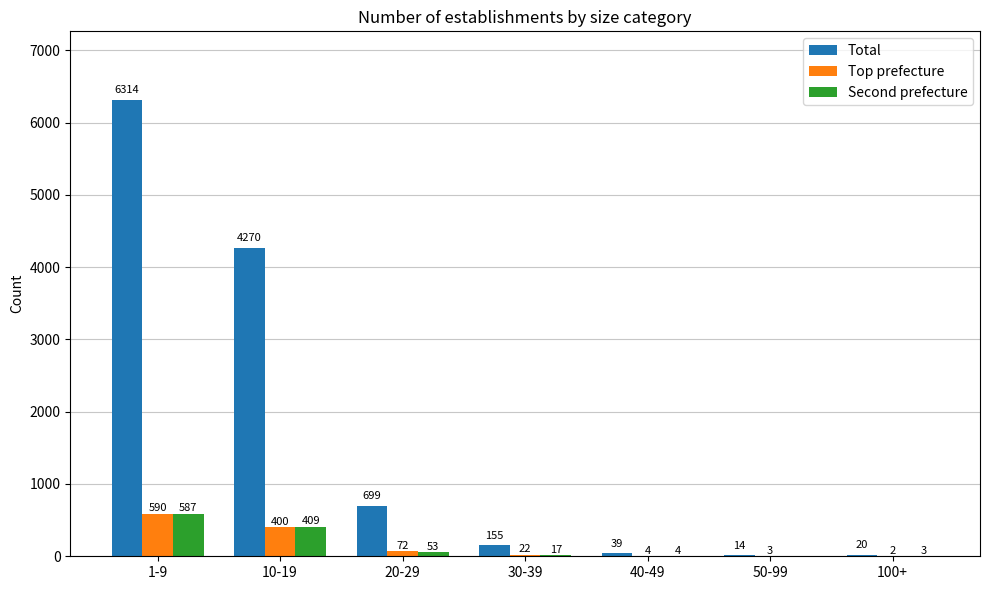

At which category is the sum across all series the highest?

1-9